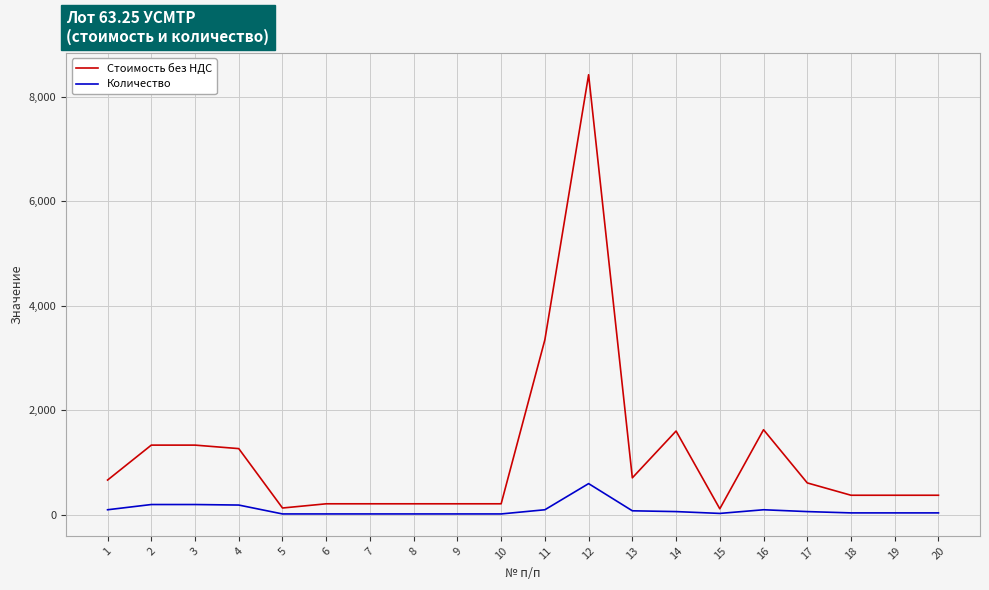

Which series has the largest total across all categories?

Стоимость без НДС